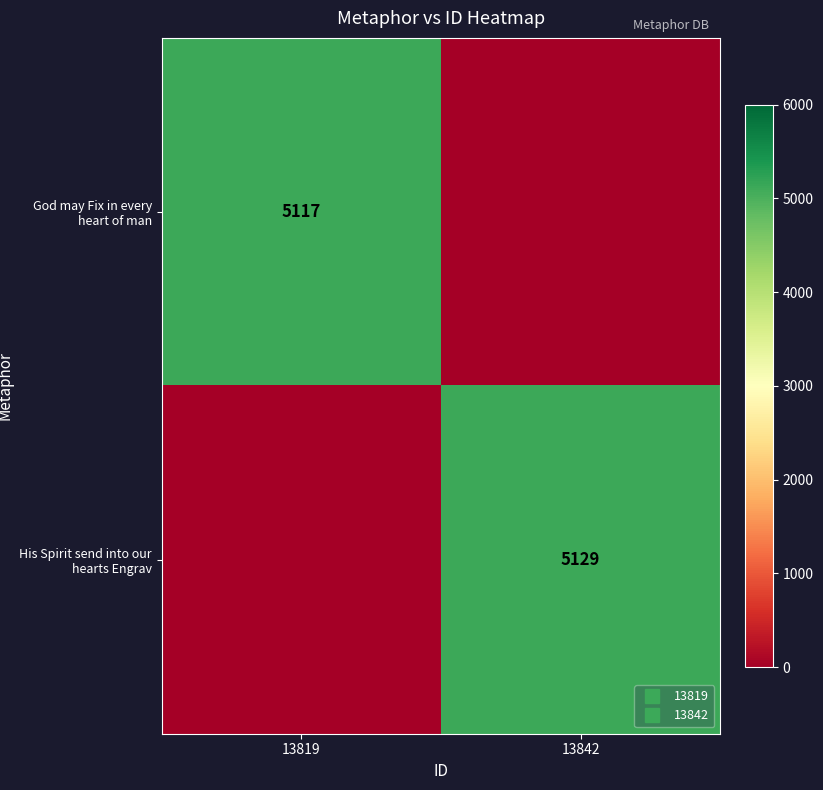

Rank the series by their maximum value, from lowest to highest.

God may Fix in every heart of man, His Spirit send into our hearts Engrav